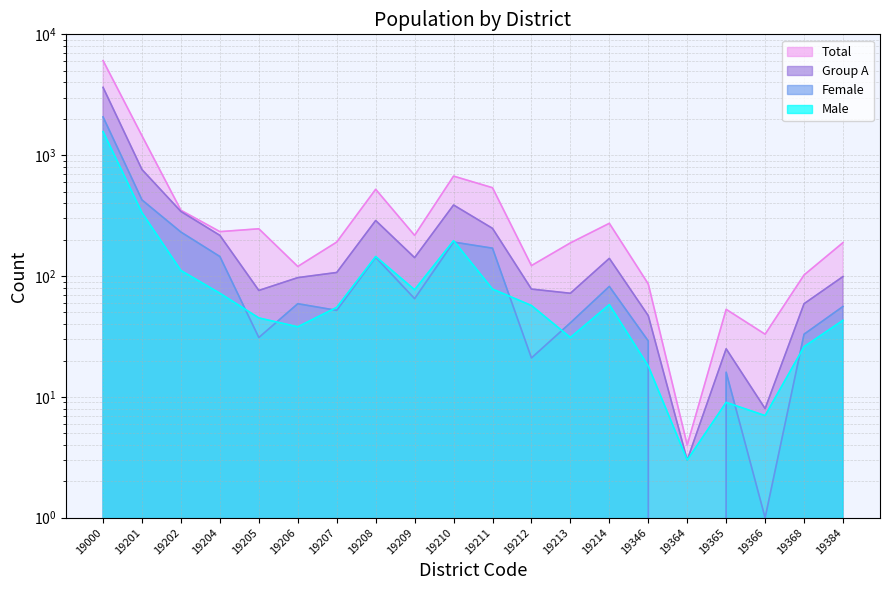

The value of Male at 19368 is 26. True or false?

True